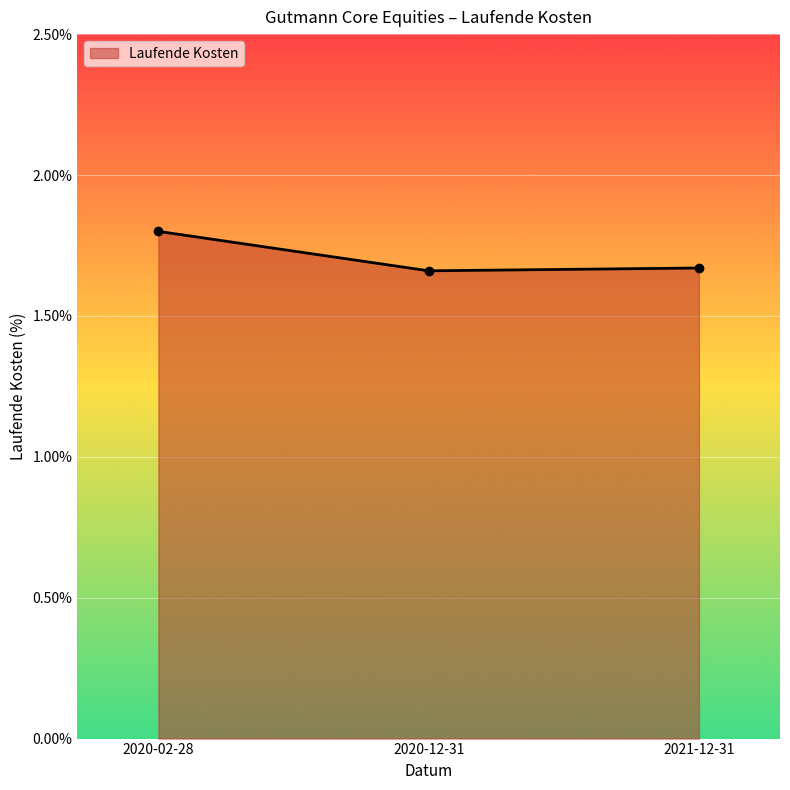

True or false: the data shows 0.4 at 2020-12-31.

False